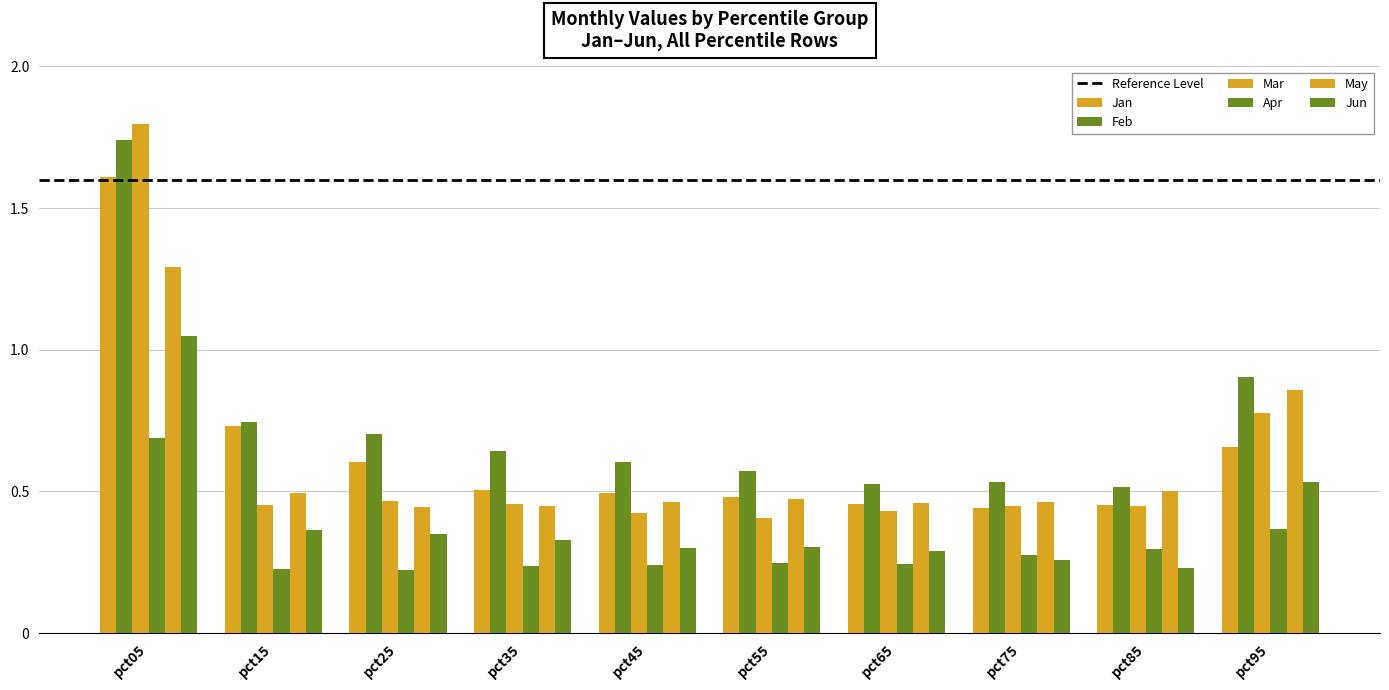

The value of Jun at pct85 is 0.2. True or false?

True